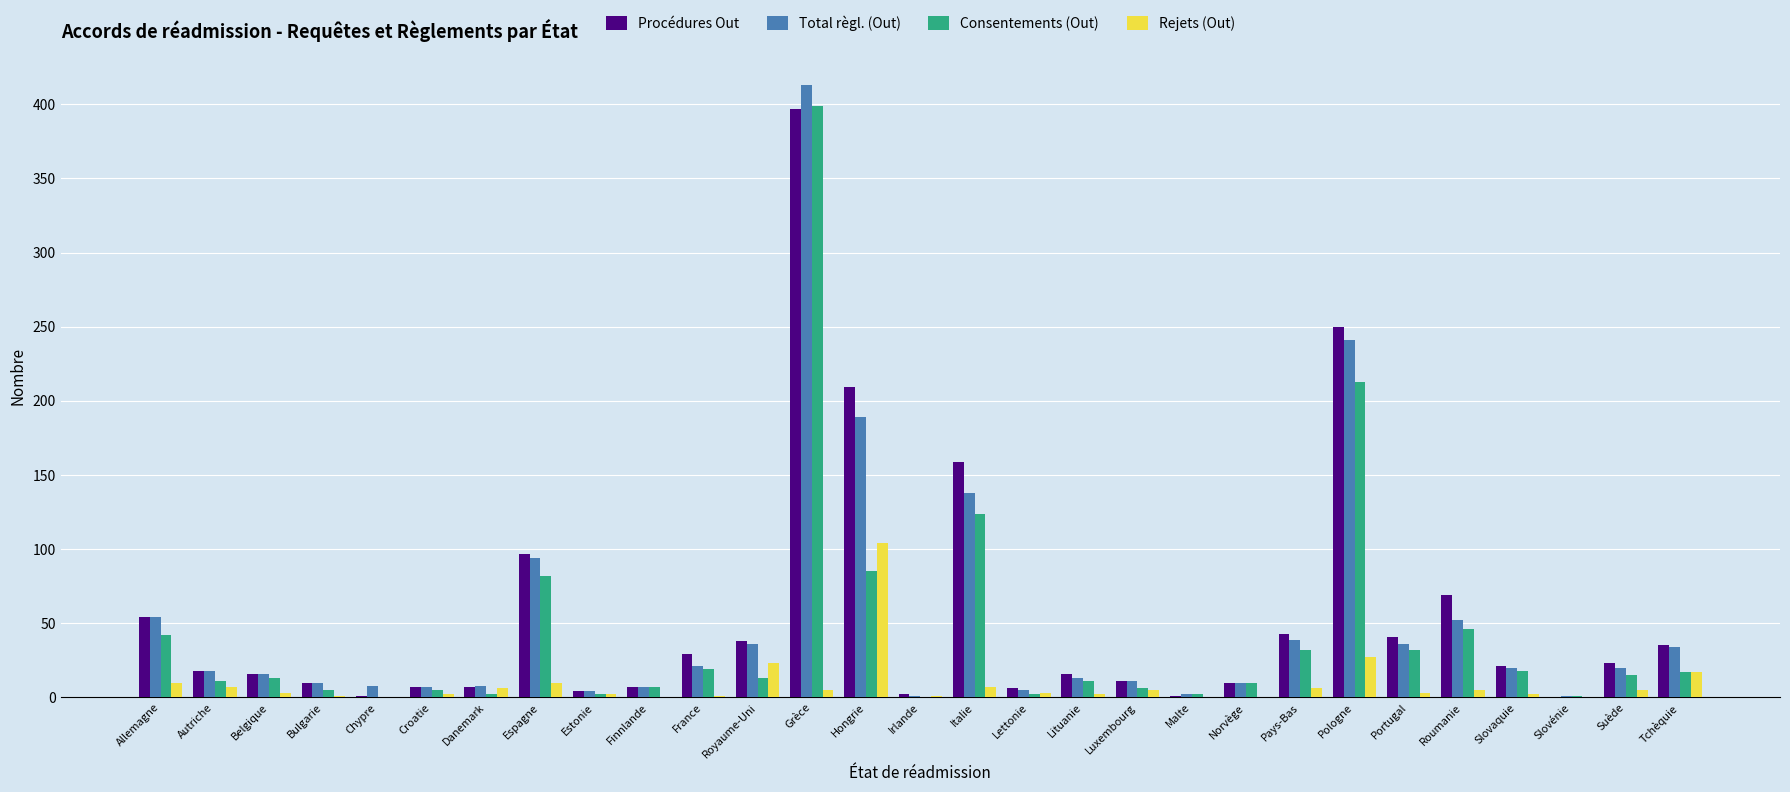

What is the total value across all series at Tchèquie?

103